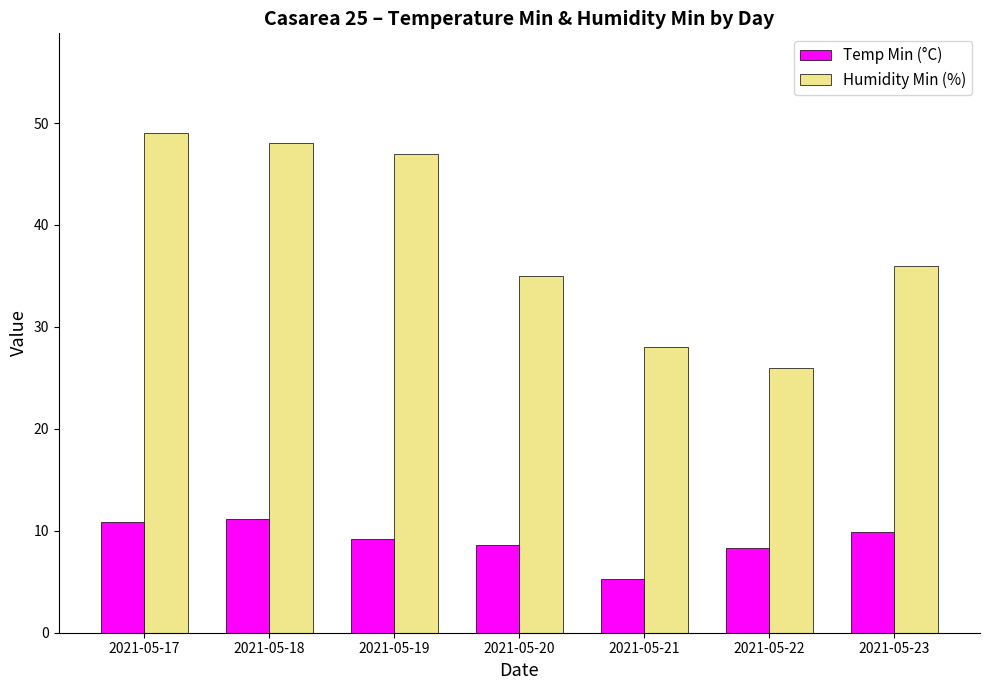

Which series changed the most between 2021-05-22 and 2021-05-23?

Humidity Min (%)